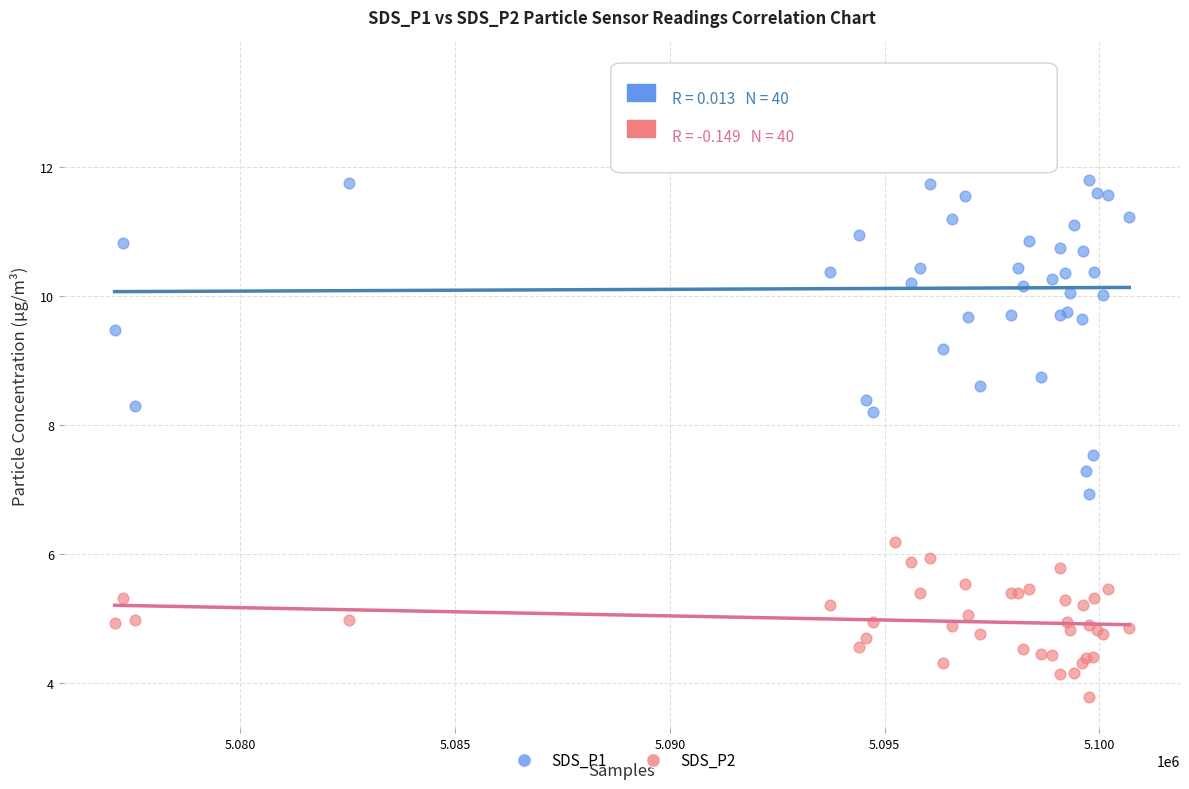

Which series has the largest Y range (max minus min)?

SDS_P1